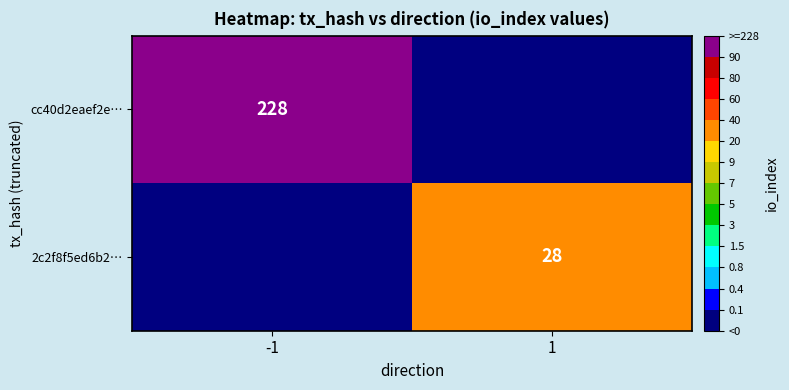

The 2c2f8f5ed6b2… series shows 42 at 1. True or false?

False